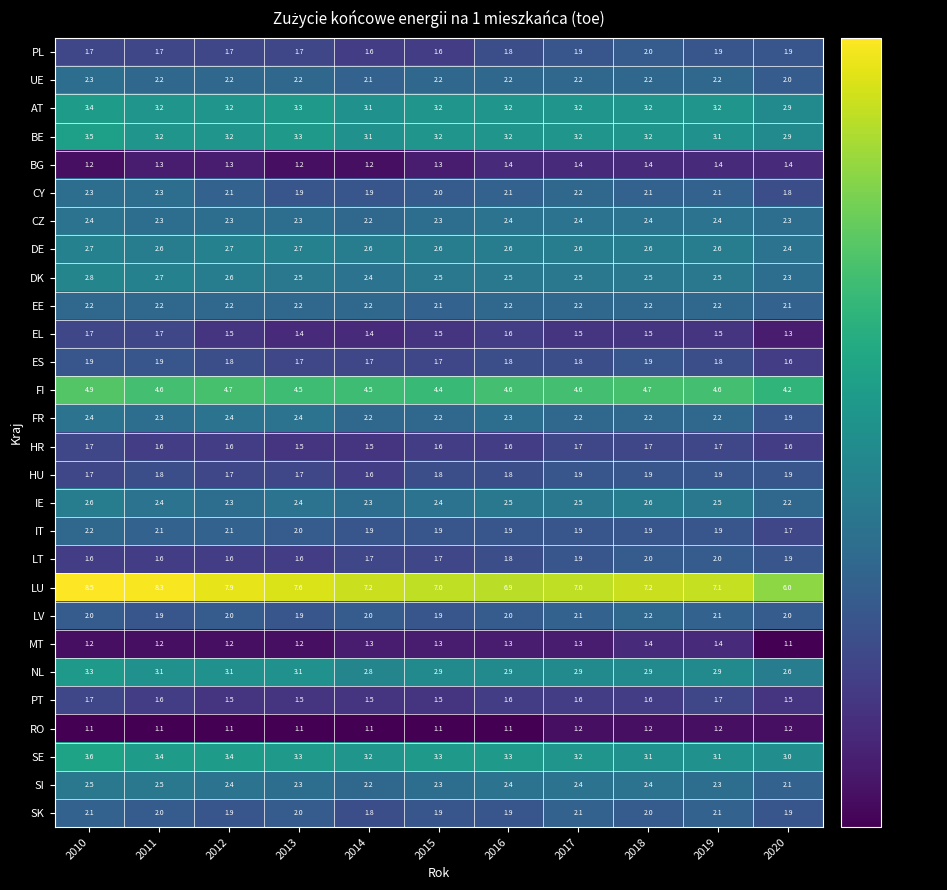

What is the maximum value shown in the chart?

8.5